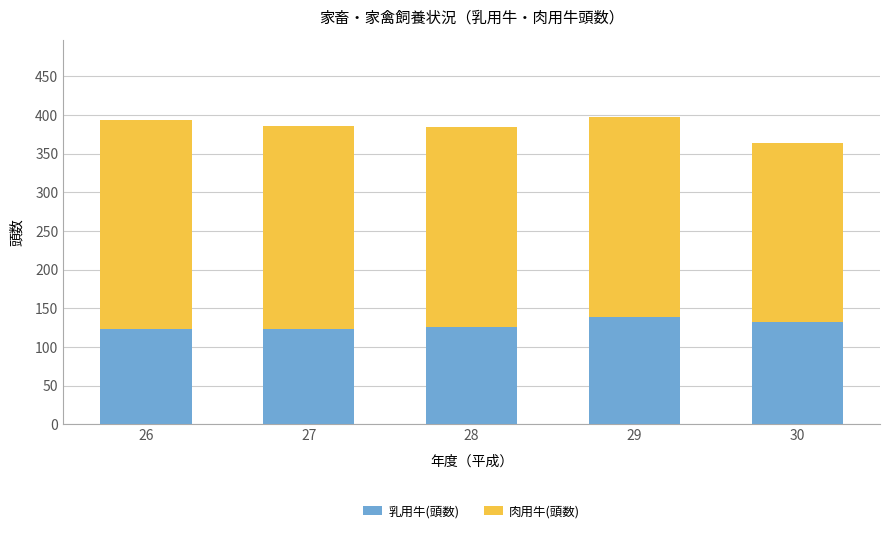

The 乳用牛(頭数) series shows 132 at 30. True or false?

True